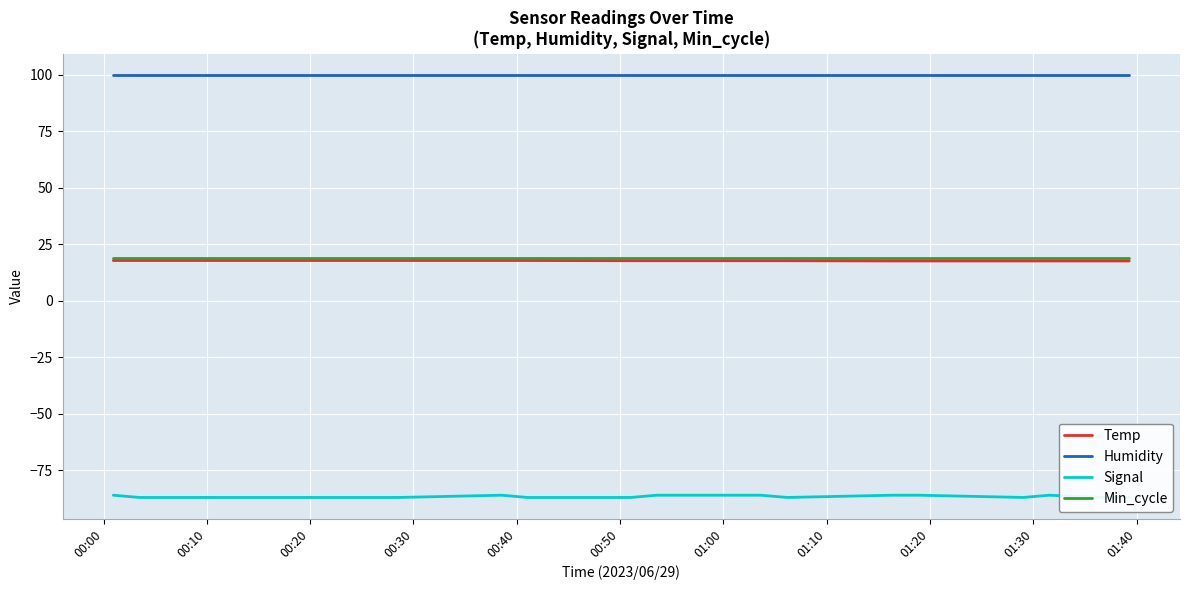

True or false: Temp and Humidity cross at least once.

False